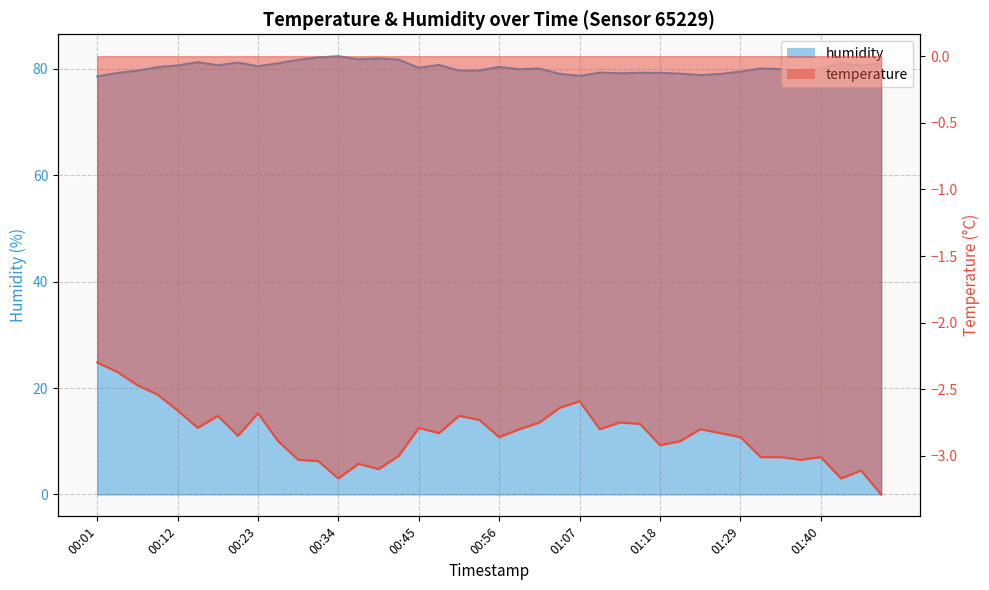

How many lines are shown in the chart?

2